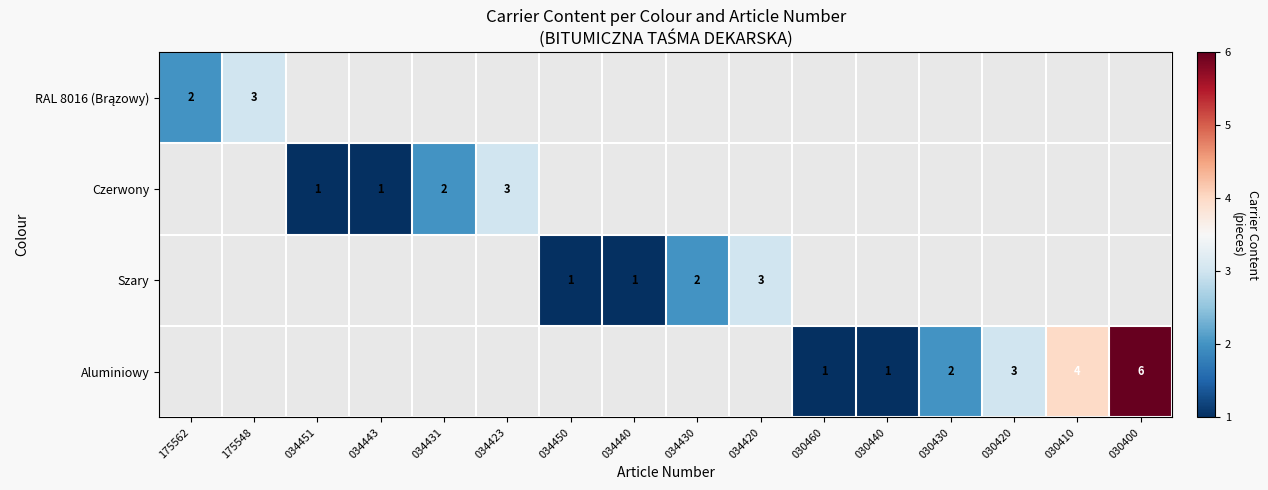

Is it true that Aluminiowy equals 2 at 030400?

False